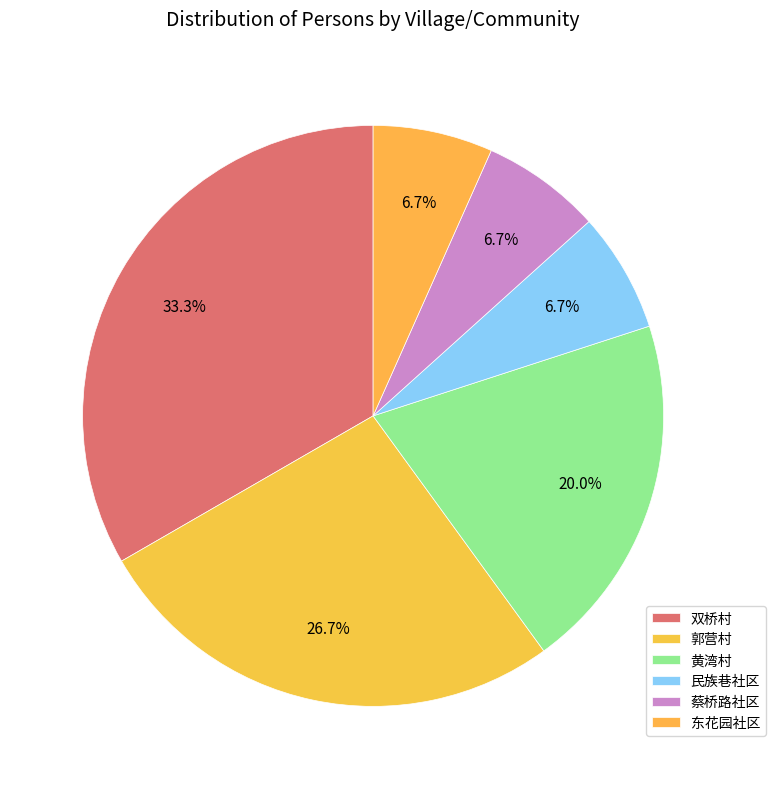

To the nearest percent, what is the combined percentage of 黄湾村 and 双桥村?

53%